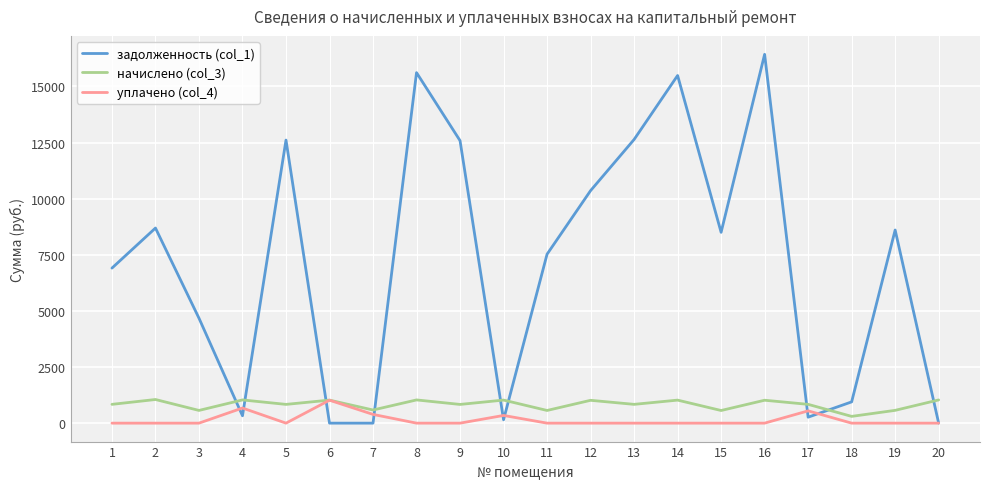

Rank the series at 9 from lowest to highest value.

уплачено (col_4), начислено (col_3), задолженность (col_1)